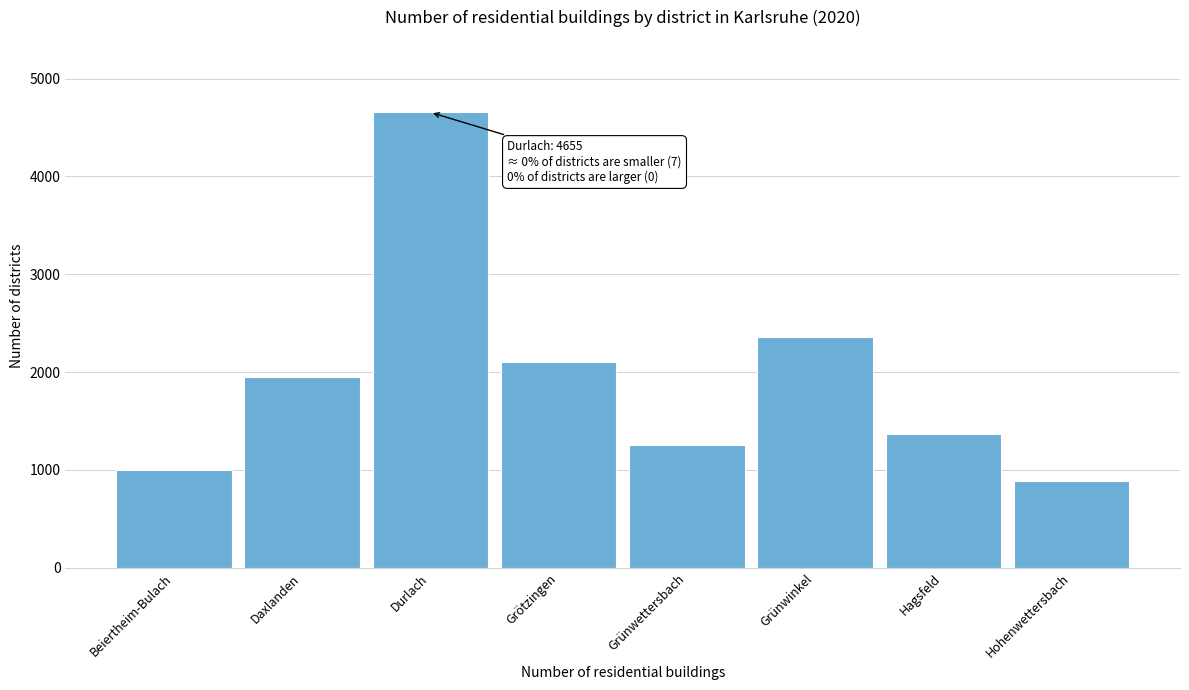

Reading left to right, list all the values displayed in this chart.

1001	1949	4655	2101	1254	2359	1371	887